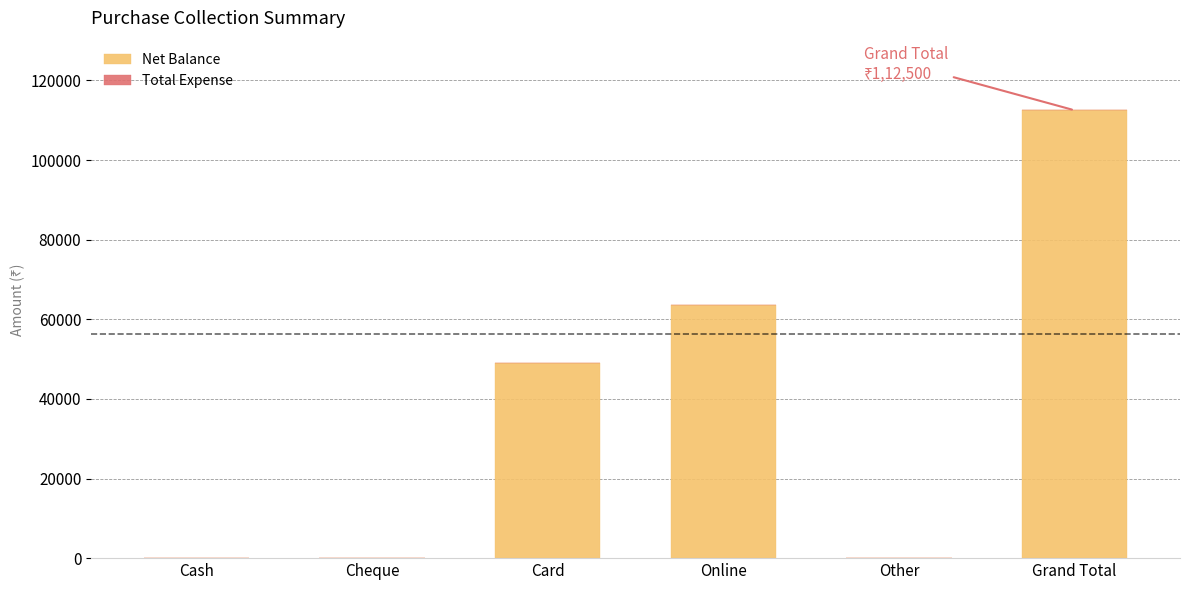

Which label corresponds to the largest value in the chart?

Grand Total